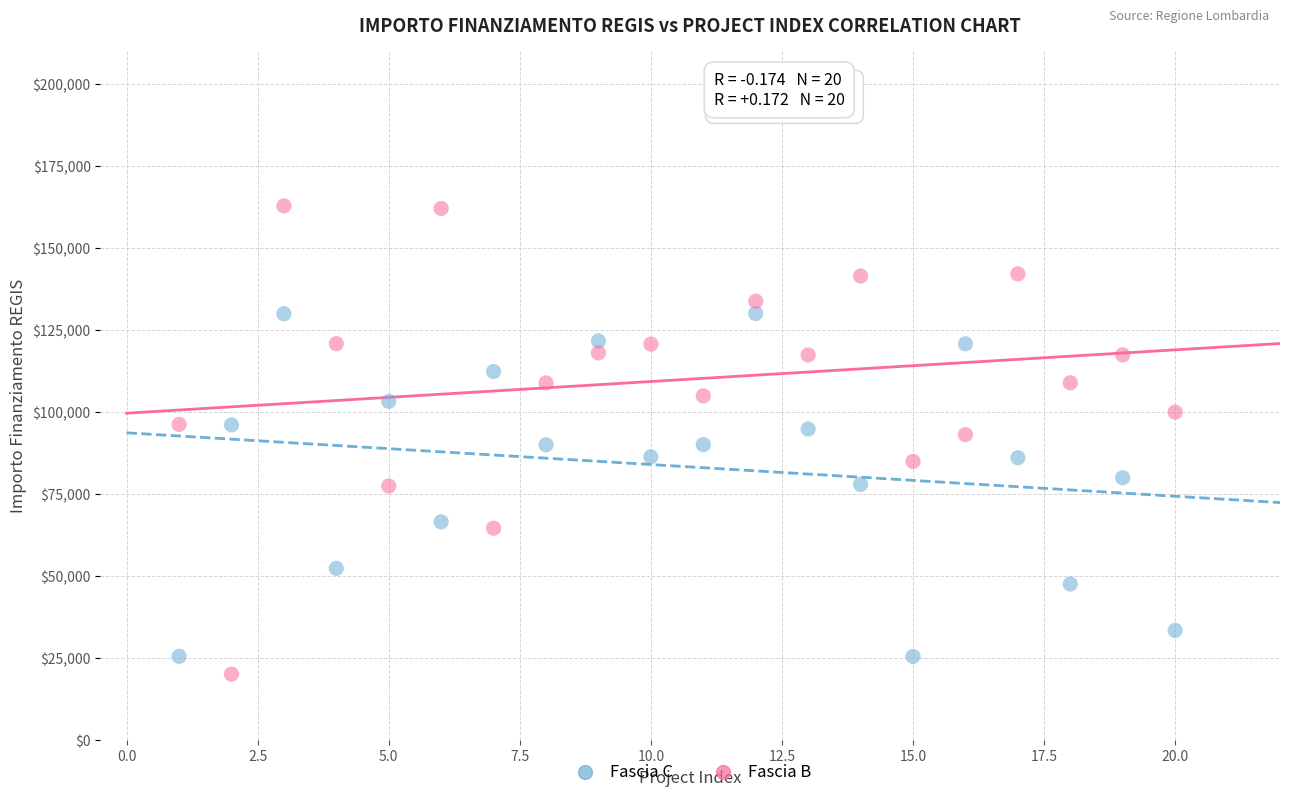

What is the X range (max minus min) for the scatter plot?

19